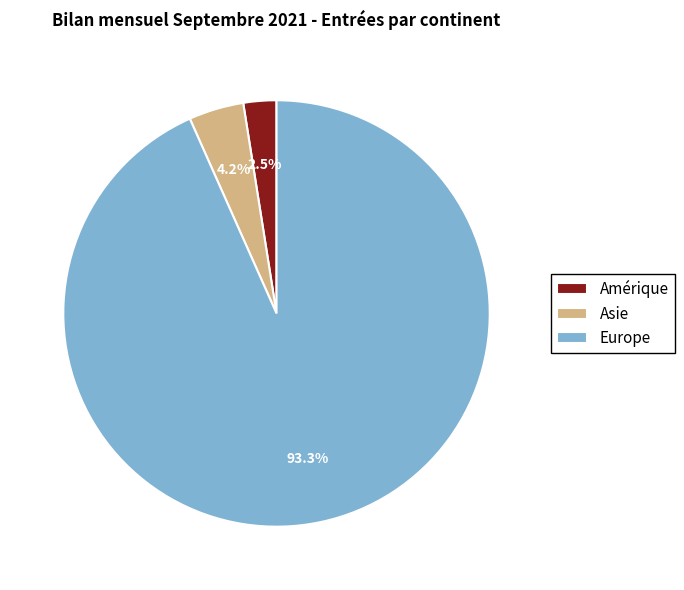

What is the majority slice?

Europe